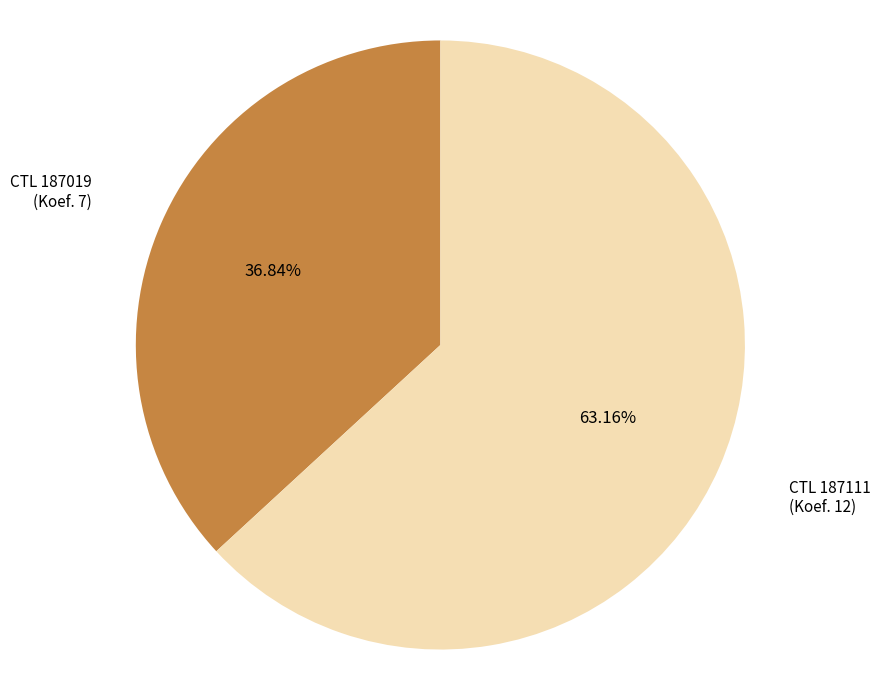

Rank the categories by value from highest to lowest.

CTL 187111 (Koef. 12), CTL 187019 (Koef. 7)